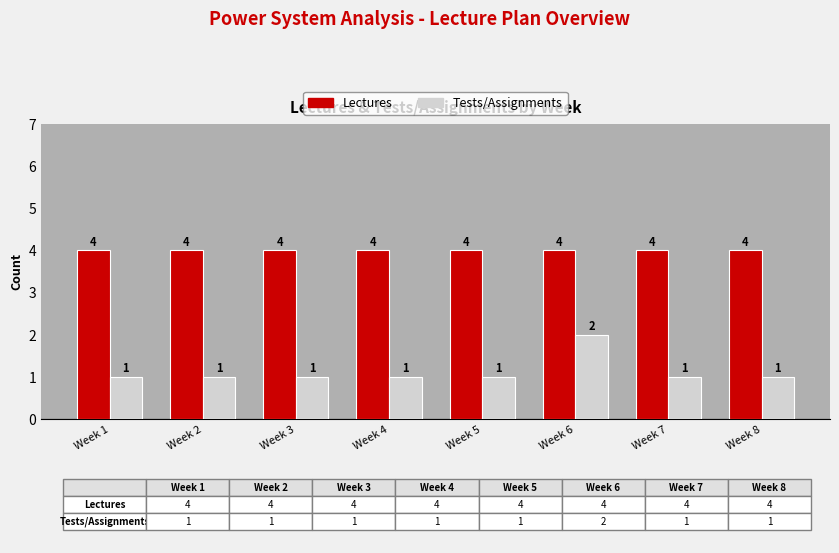

The Tests/Assignments series shows 1 at Week 3. True or false?

True